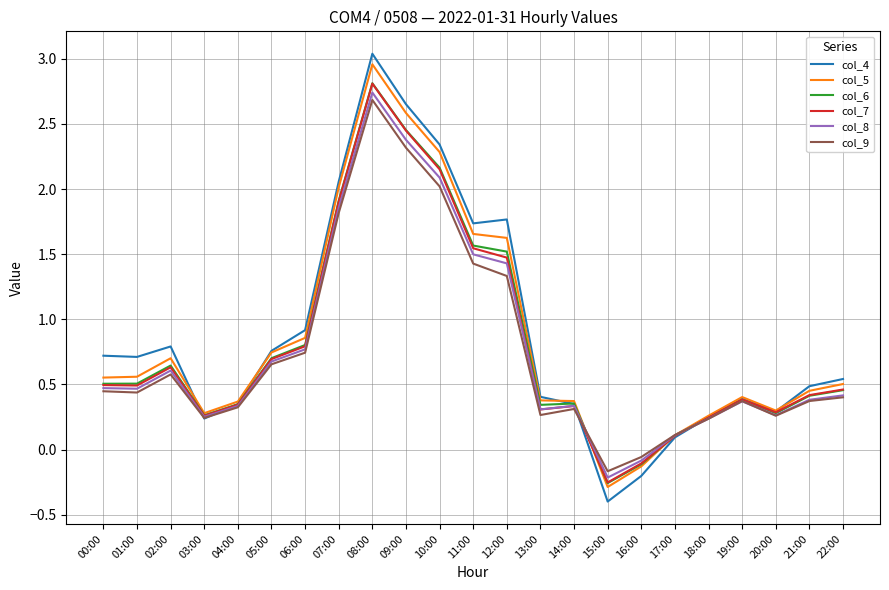

The col_6 series shows 0.4 at 20:00. True or false?

False